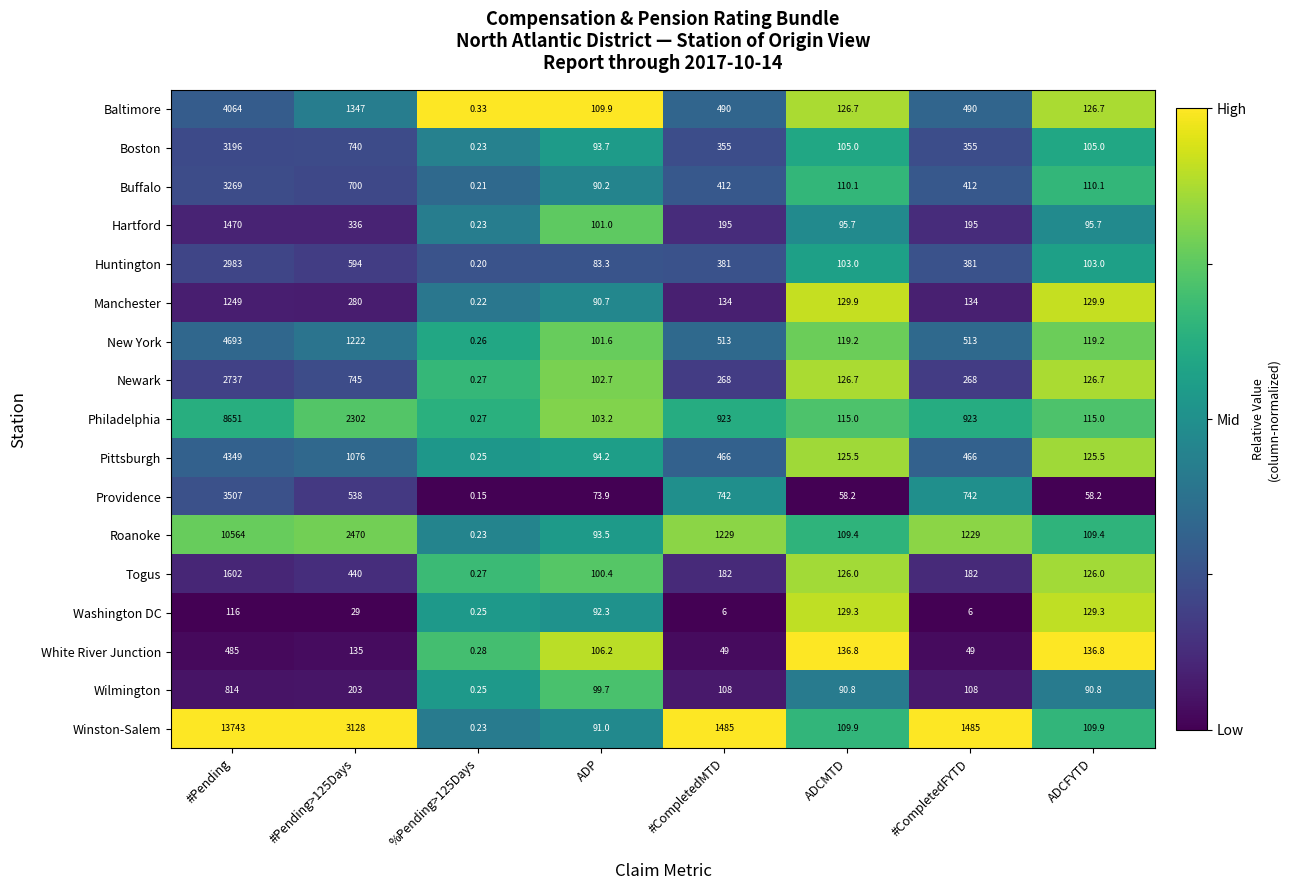

At which category is the sum across all series the highest?

#Pending